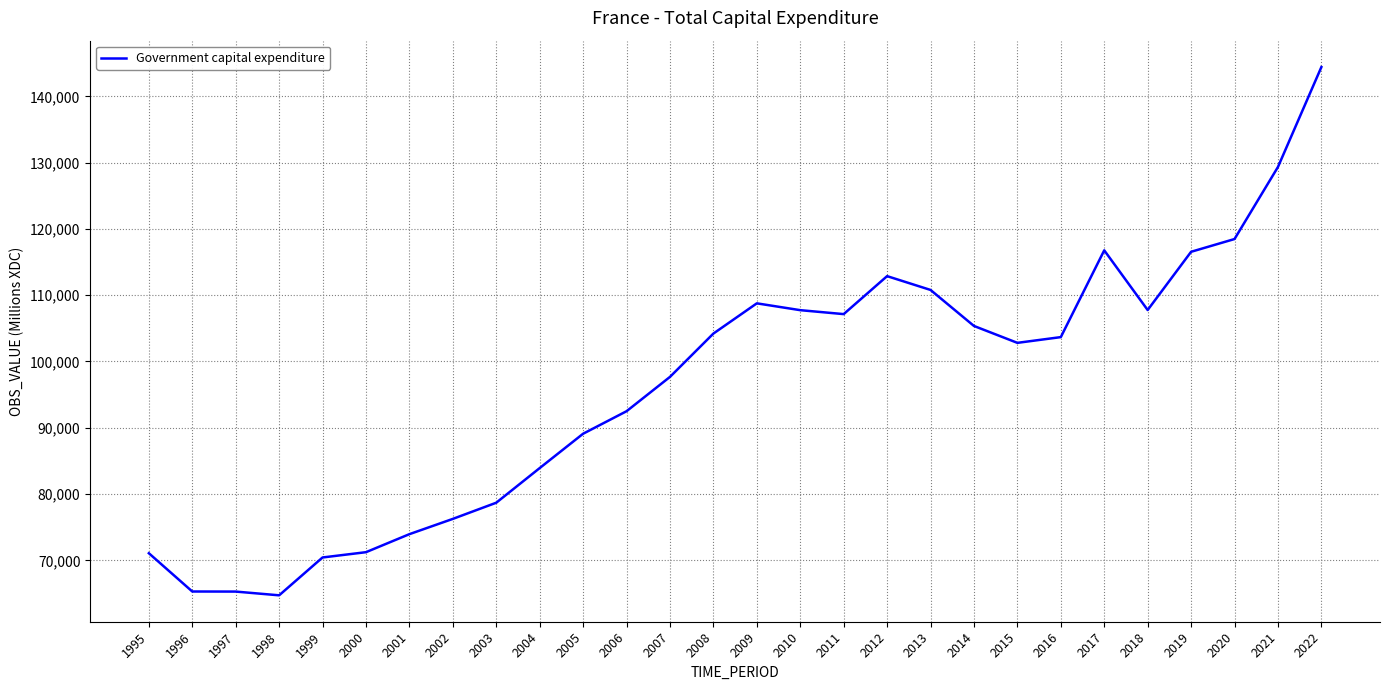

The chart shows a value of 89104 at 2005. True or false?

True